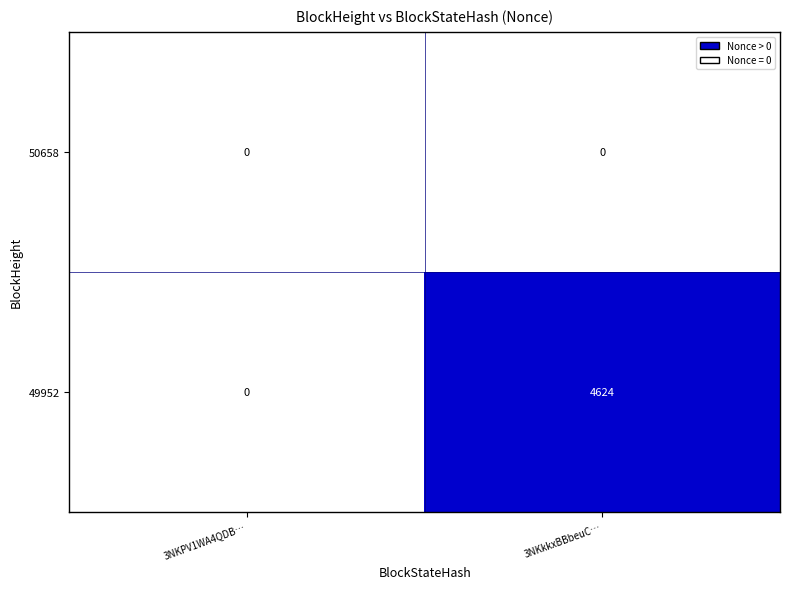

Reading left to right, list all the values displayed in this chart.

50658: 0	0
49952: 0	4624